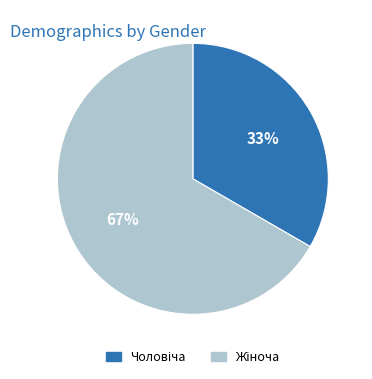

To the nearest percent, what is the average slice percentage?

50%